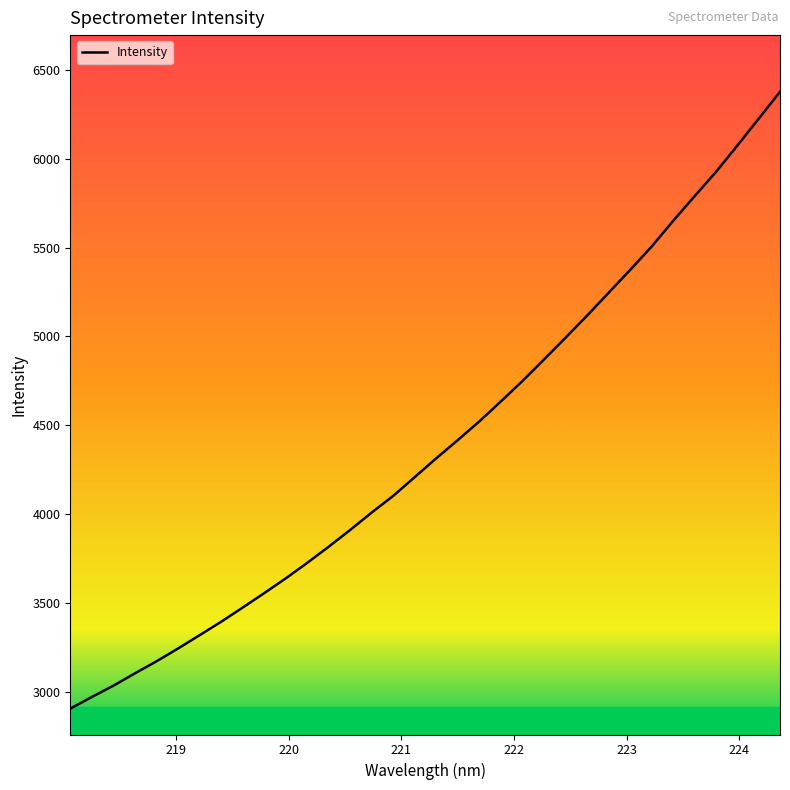

What is the difference between the maximum and minimum values?

3471.8